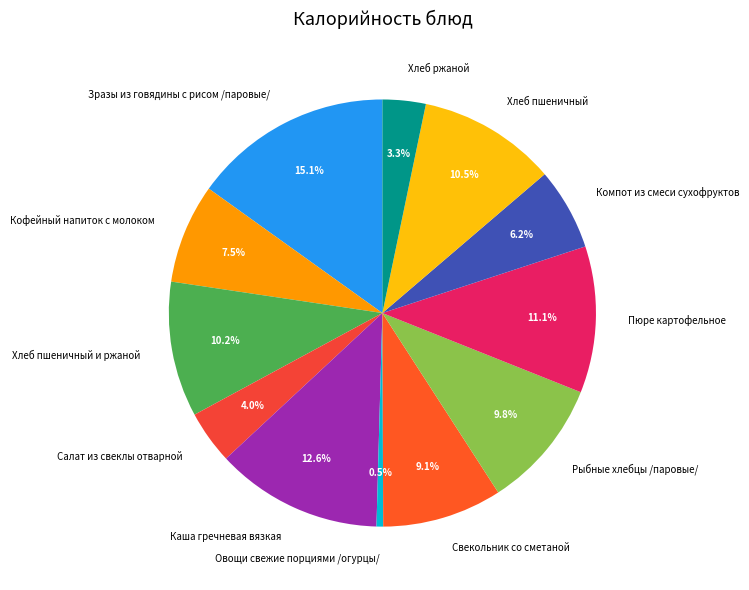

To the nearest percent, what is the difference between the largest and smallest slice percentages?

15%